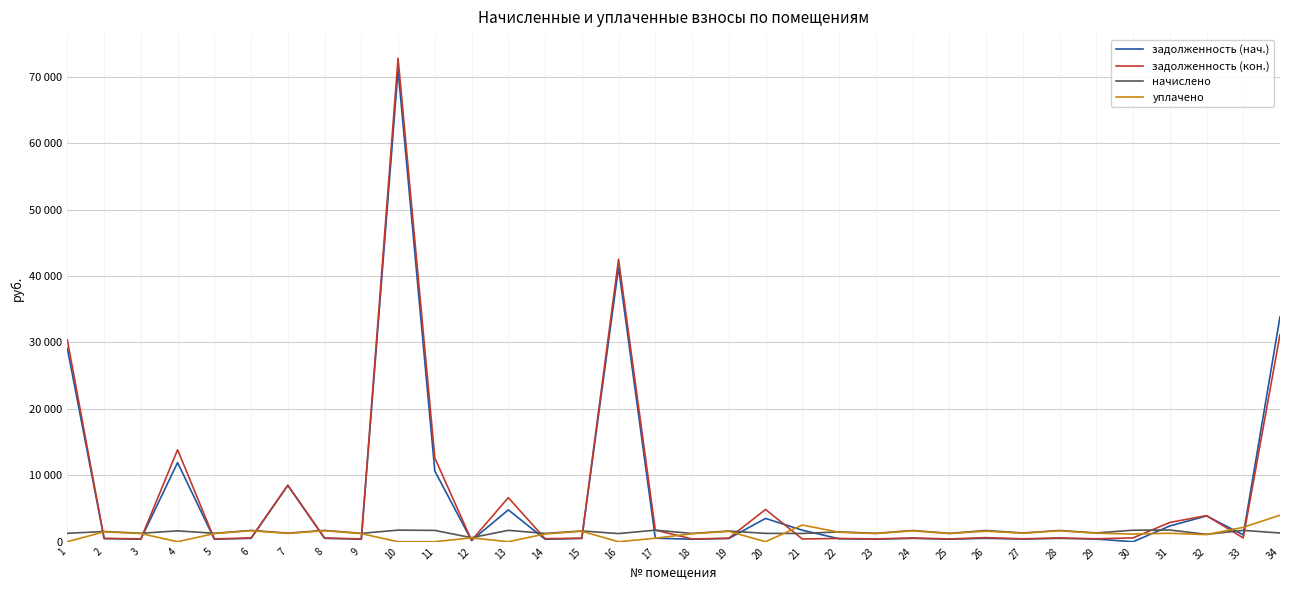

Is this an area chart (filled region under the line)?

No